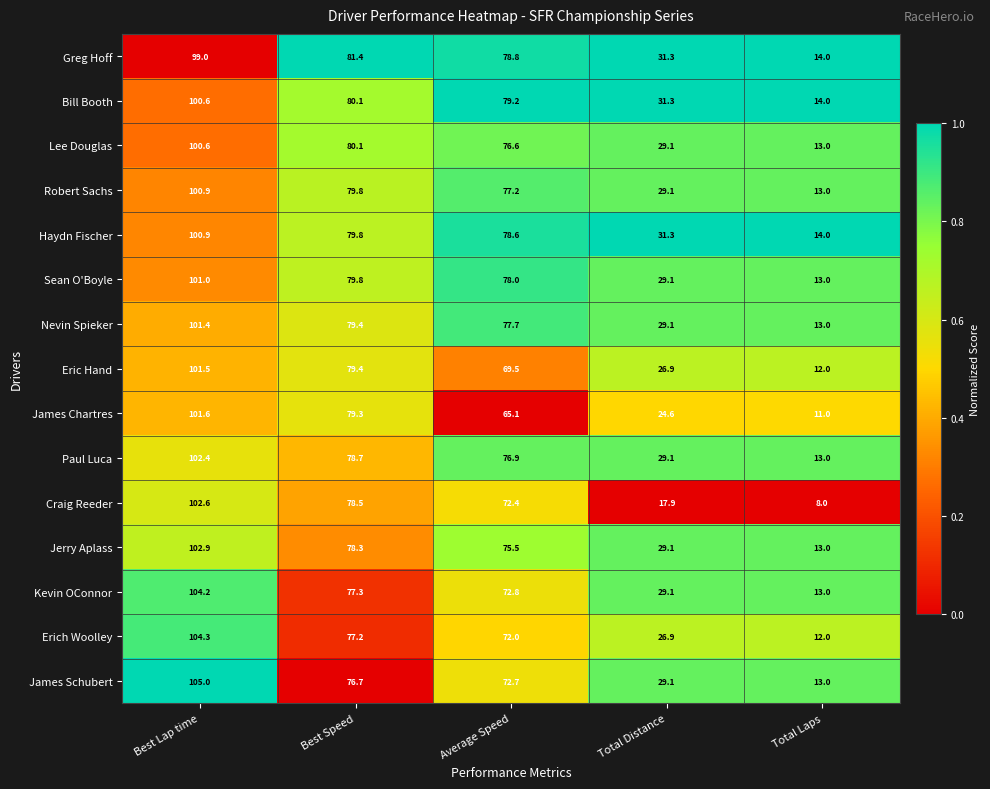

The value of Jerry Aplass at Total Distance is 11.2. True or false?

False